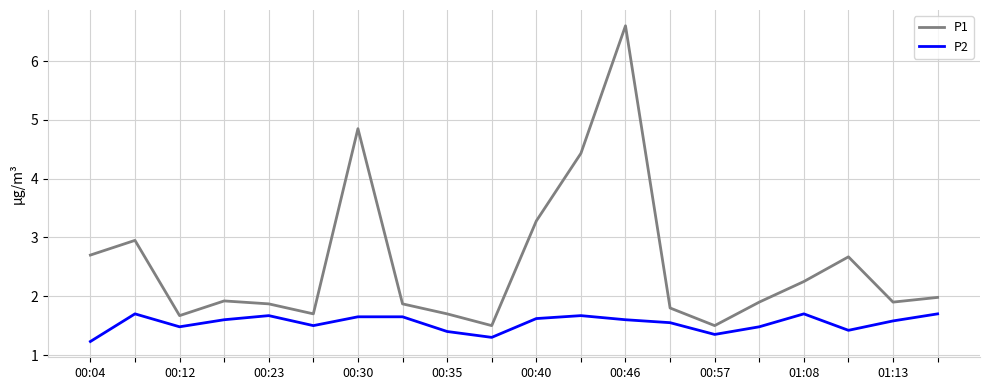

Which series has the largest total across all categories?

P1